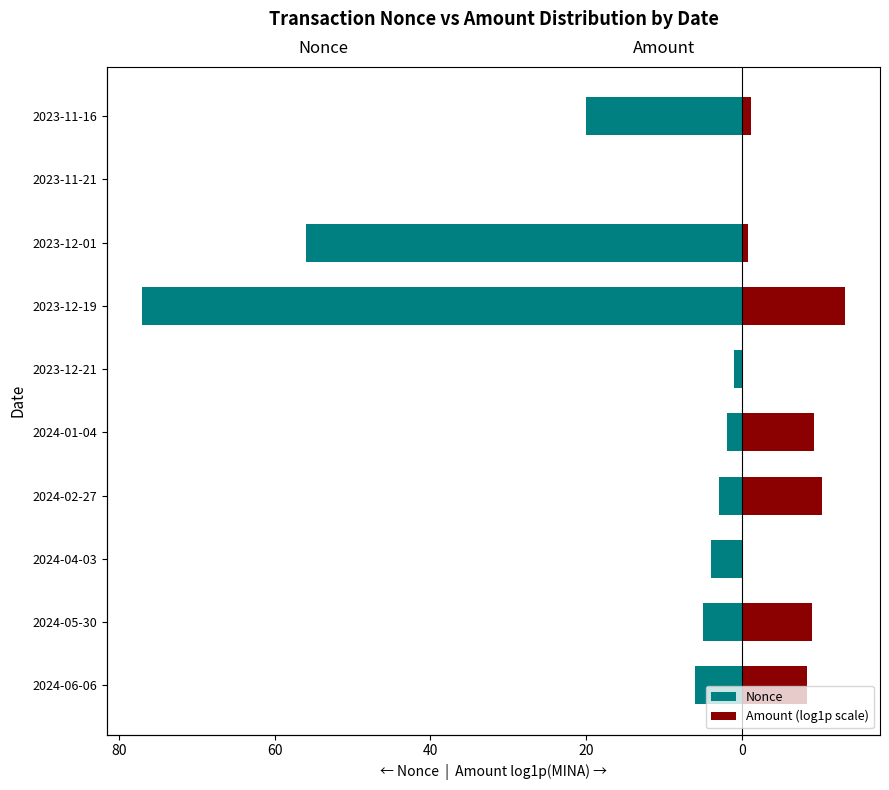

Which series has the largest range (max minus min)?

Nonce